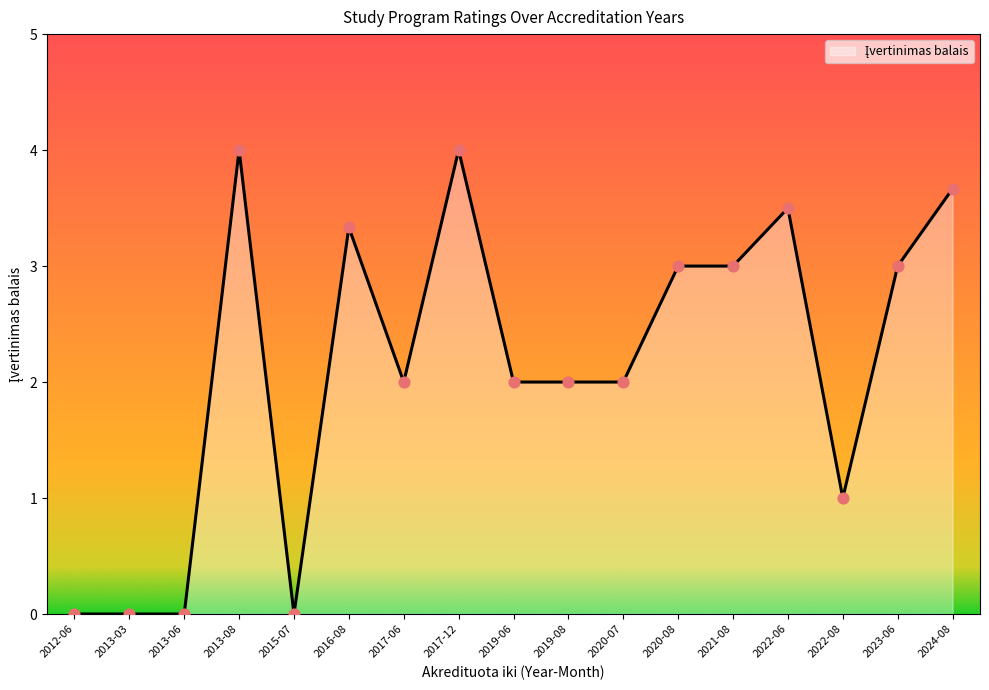

Which has a higher value, 2020-07 or 2017-12?

2017-12